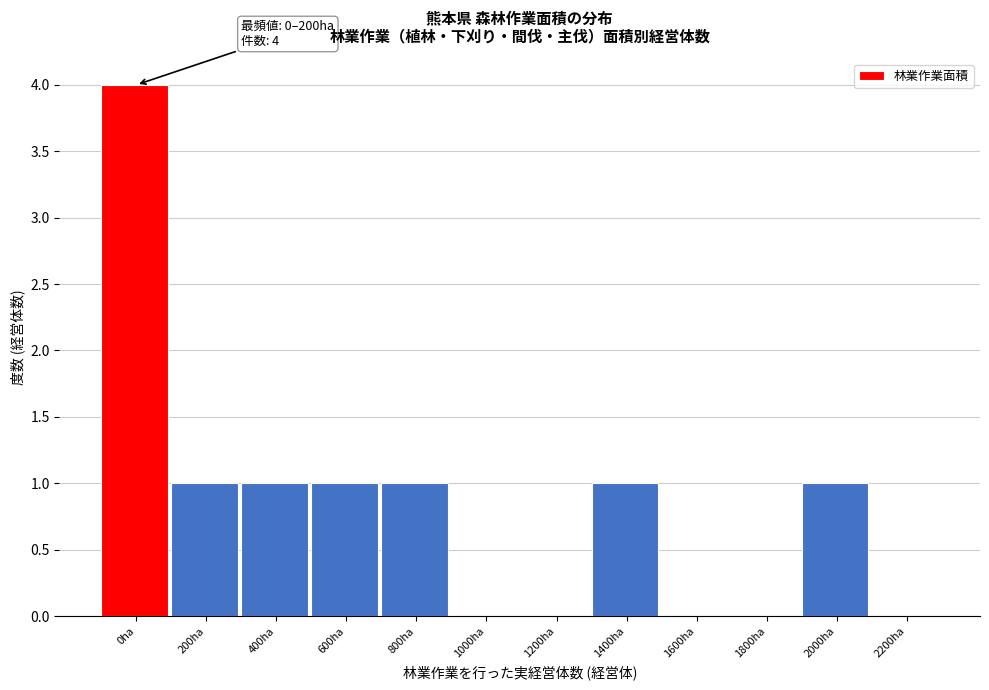

Reading right to left, extract all data points from this chart.

2200ha=0	2000ha=1	1800ha=0	1600ha=0	1400ha=1	1200ha=0	1000ha=0	800ha=1	600ha=1	400ha=1	200ha=1	0ha=4